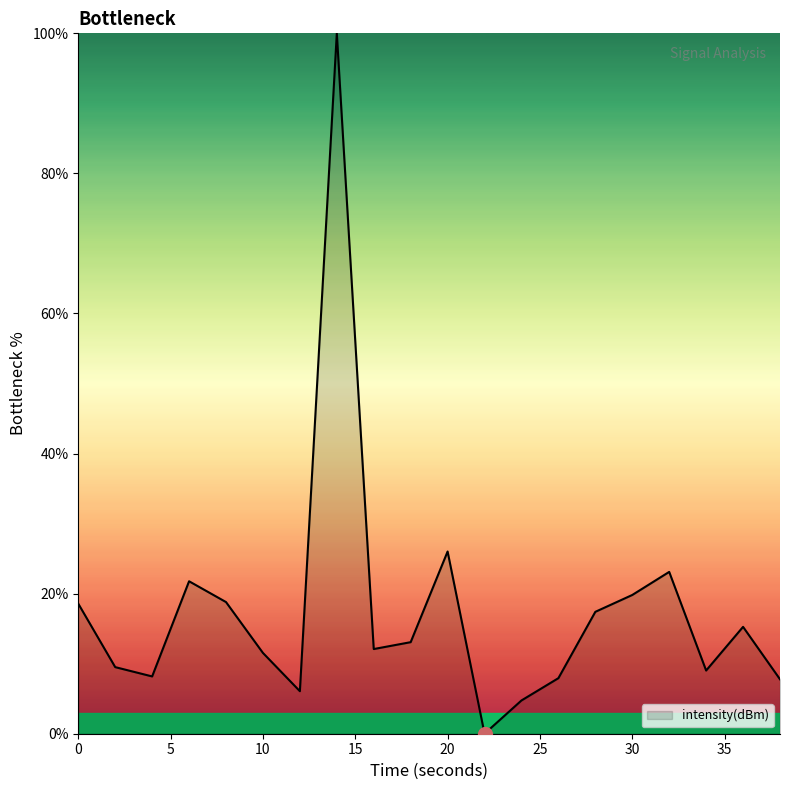

What is the difference between the maximum and minimum values?

100.0